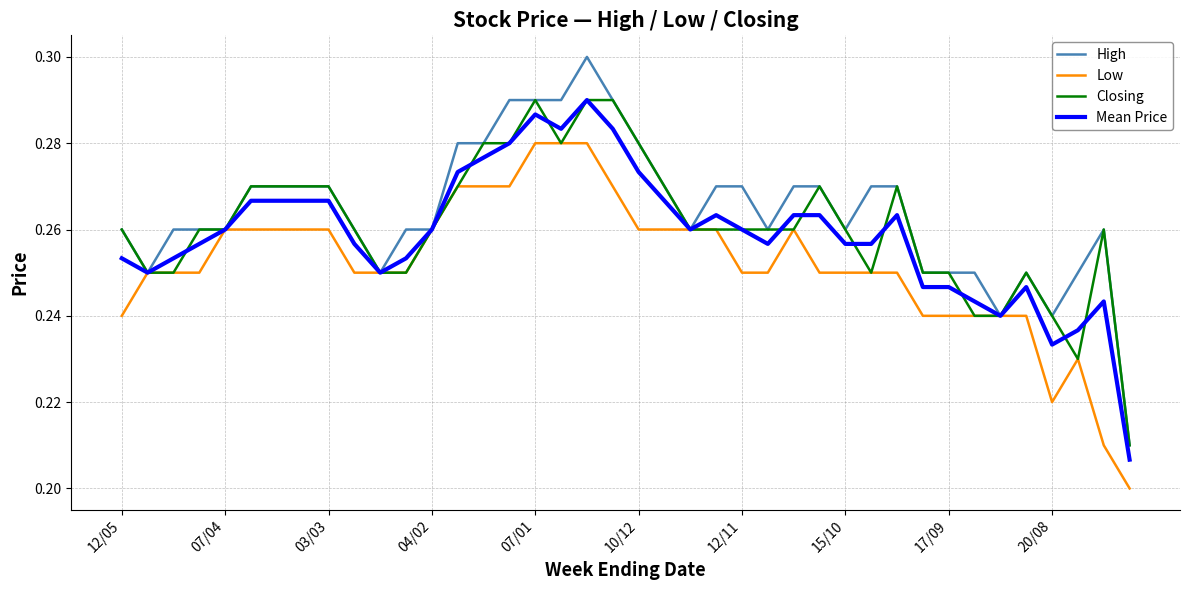

Is it true that Mean Price equals 0.4 at 10/12?

False